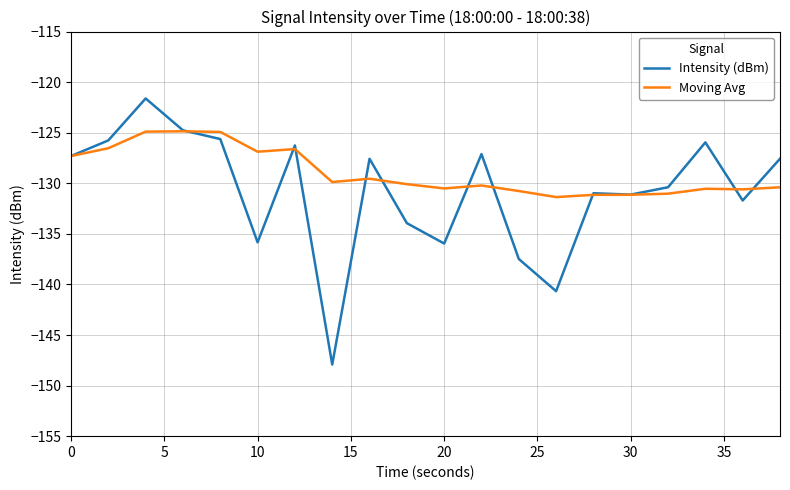

Which series has the largest range (max minus min)?

Intensity (dBm)